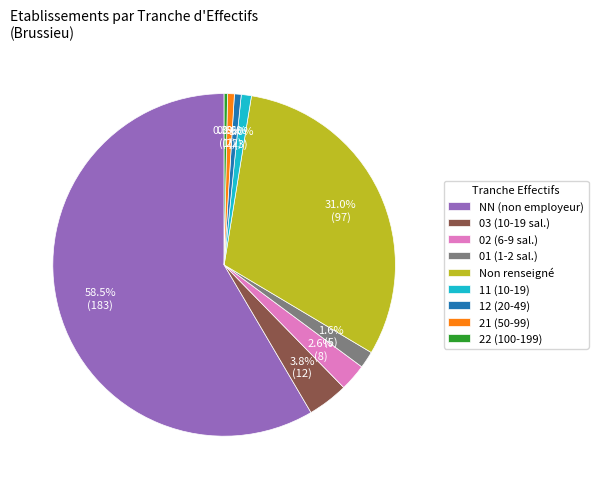

Between 22 (100-199) and 11 (10-19), which is larger?

11 (10-19)